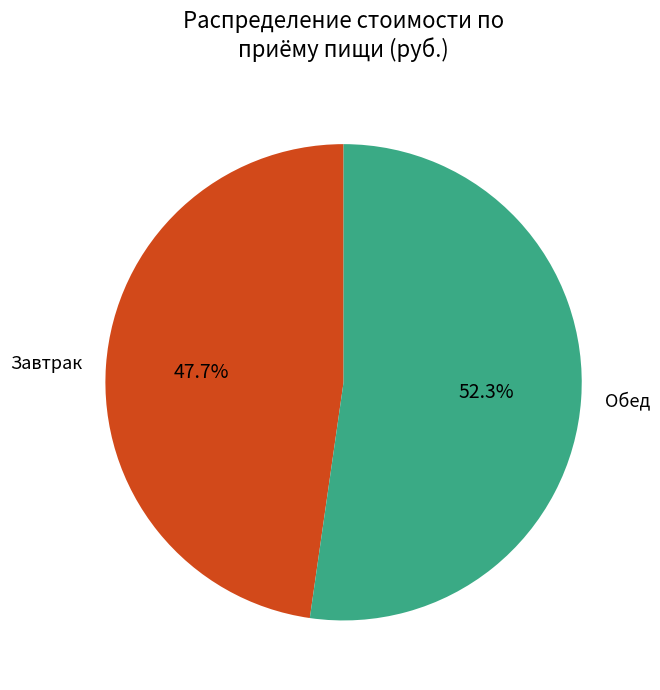

Rank the categories by value from highest to lowest.

Обед, Завтрак